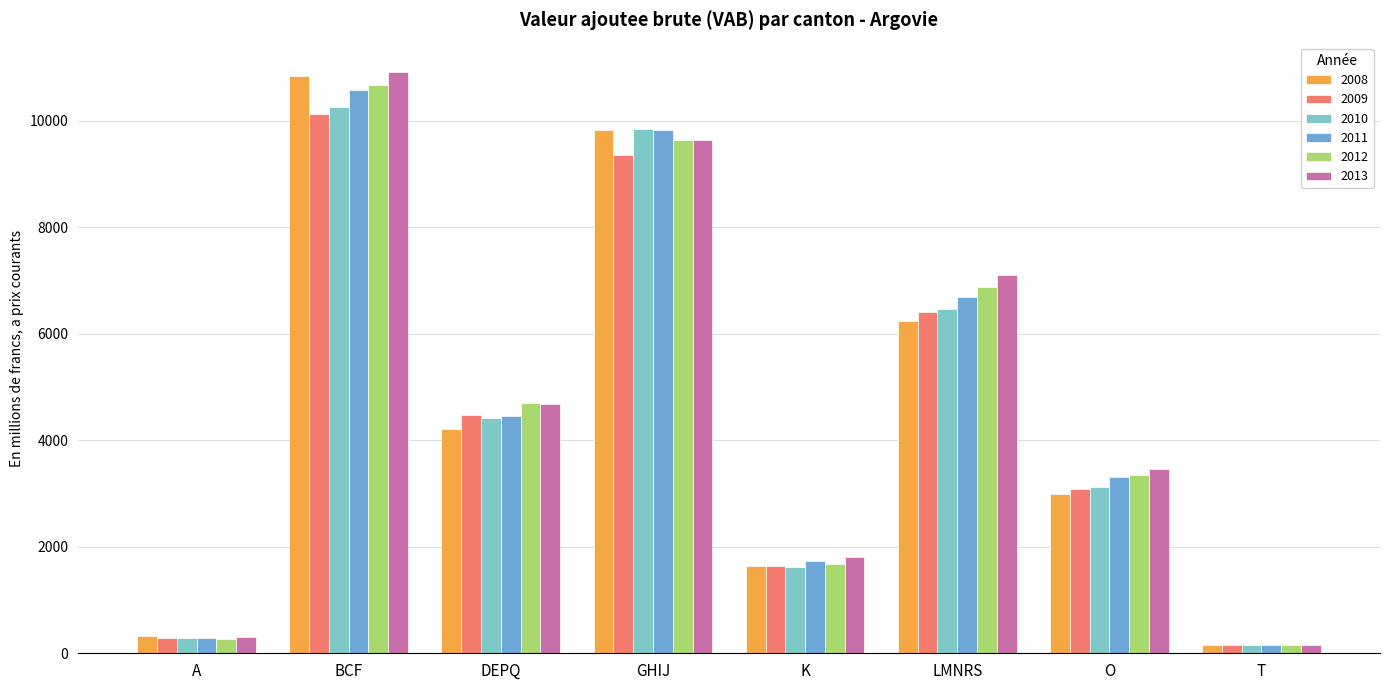

Reading left to right, what are all the values shown in this chart?

2008: 319.4	10836.0	4204.7	9822.7	1647.6	6241.3	2992.3	151.3
2009: 288.5	10118.9	4467.8	9363.3	1644.0	6398.8	3090.4	150.7
2010: 281.6	10261.2	4410.4	9852.1	1621.1	6456.4	3129.0	149.6
2011: 290.9	10577.1	4459.3	9831.0	1726.8	6698.2	3303.2	149.8
2012: 274.2	10666.4	4698.9	9628.9	1669.5	6875.5	3351.7	155.2
2013: 297.7	10920.0	4678.4	9640.0	1809.4	7109.6	3460.5	153.1